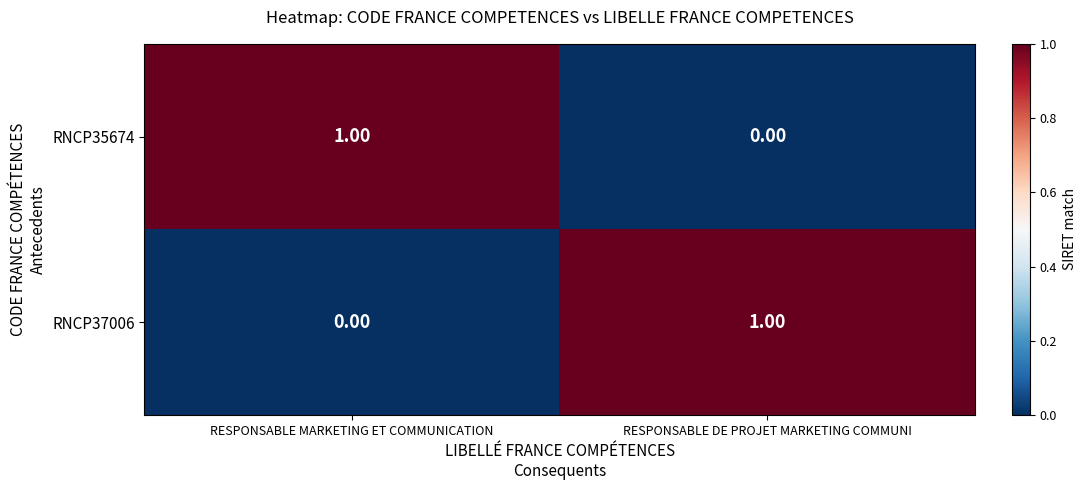

At which label is RNCP35674 closest to 0?

RESPONSABLE DE PROJET MARKETING COMMUNI